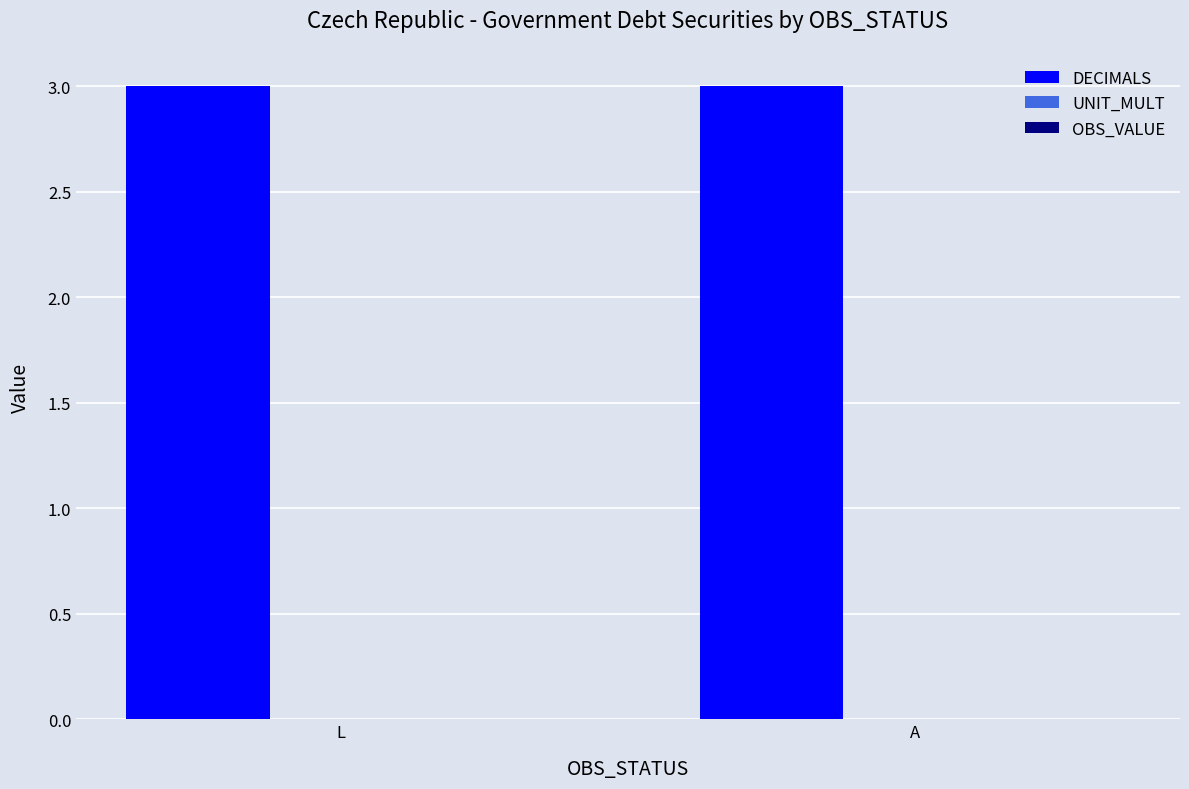

List the series in order of their peak value, highest first.

DECIMALS, UNIT_MULT, OBS_VALUE